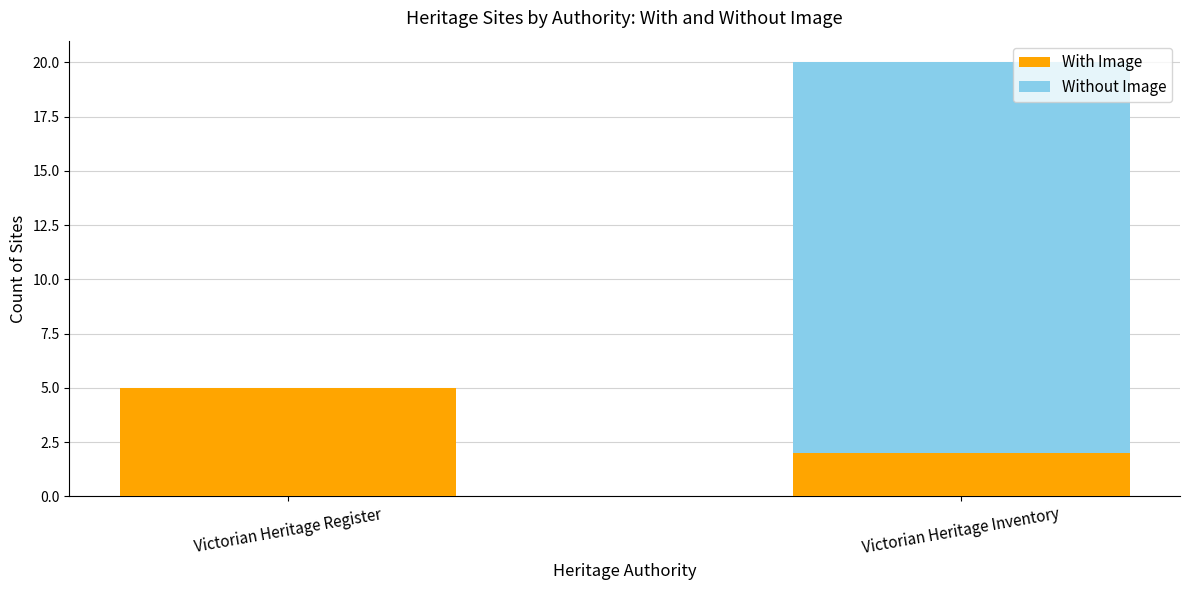

What is the sum of all With Image values?

7